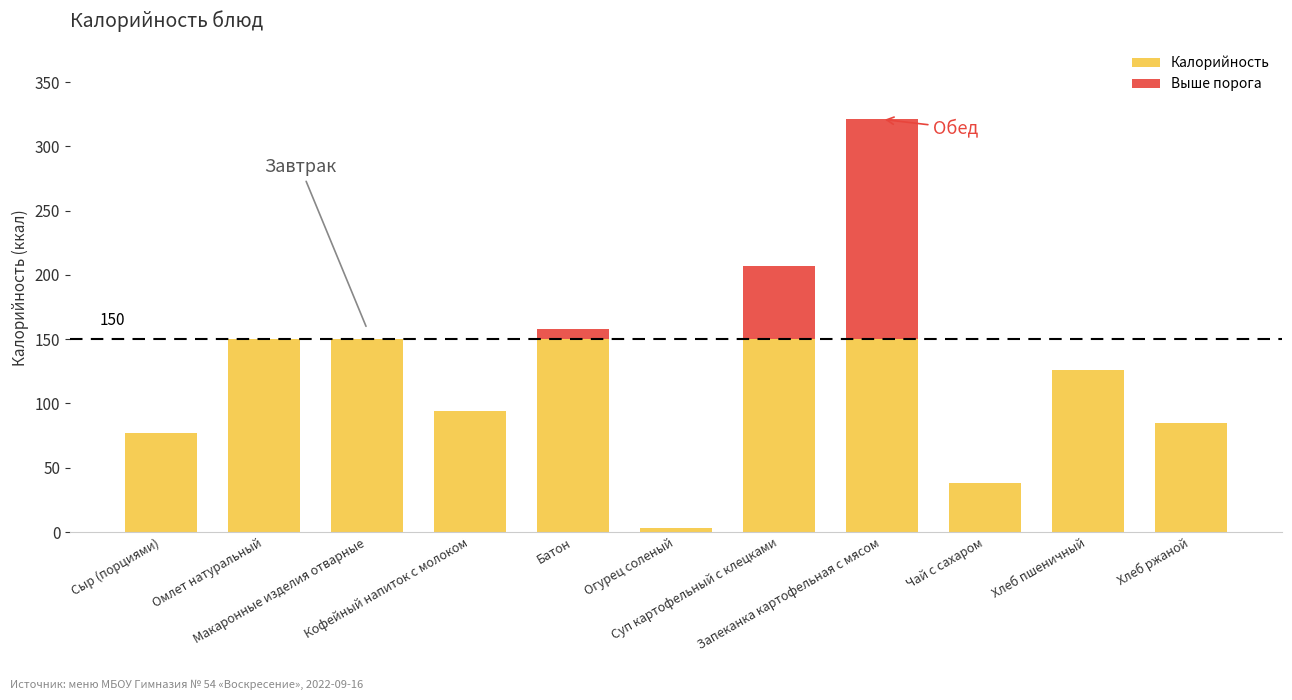

What is the sum of all Калорийность values?

1173